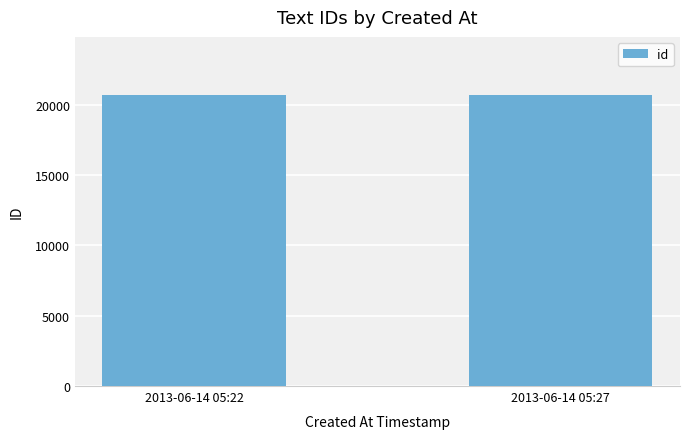

Is it true that the value at 2013-06-14 05:27 is 20696?

True